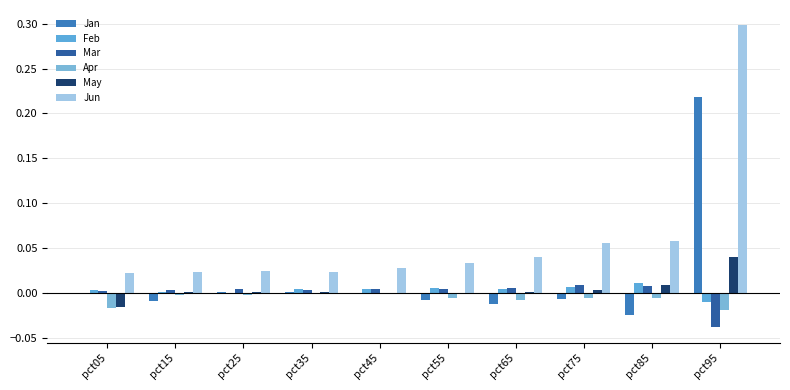

The value of Feb at pct75 is 0.0. True or false?

True